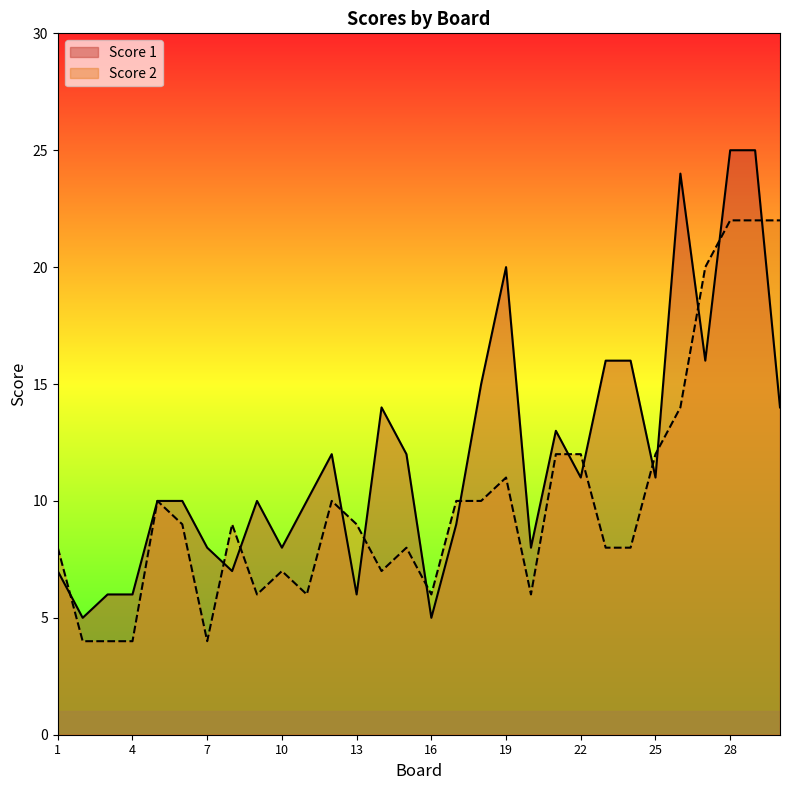

What is the value of the Score 1 point at the 1st from the left?

7